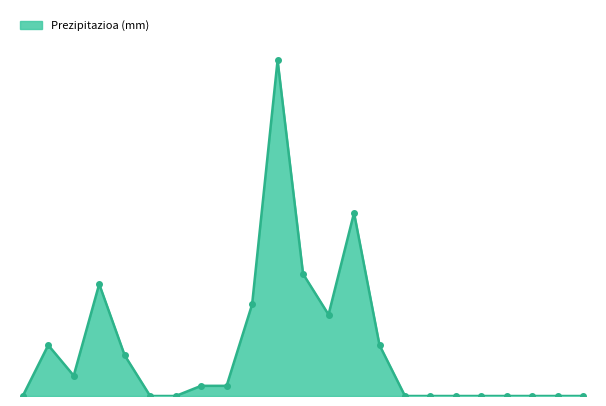

What is the difference between the second highest and second lowest values?

3.6